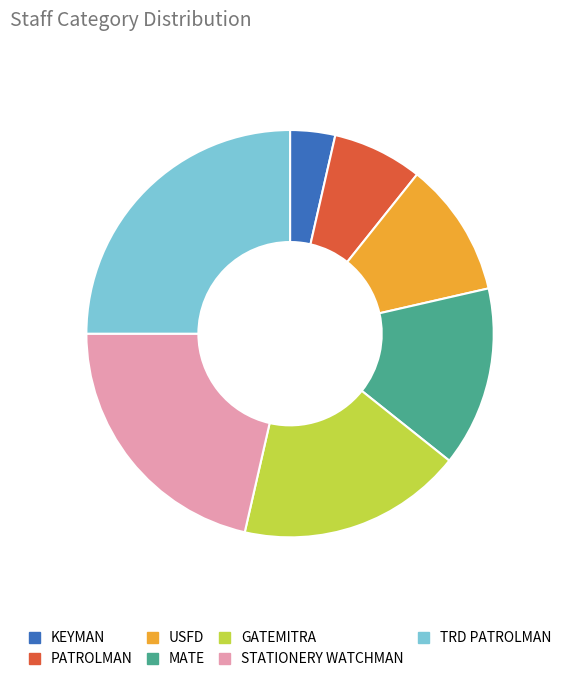

What is the largest slice in the pie chart?

TRD PATROLMAN